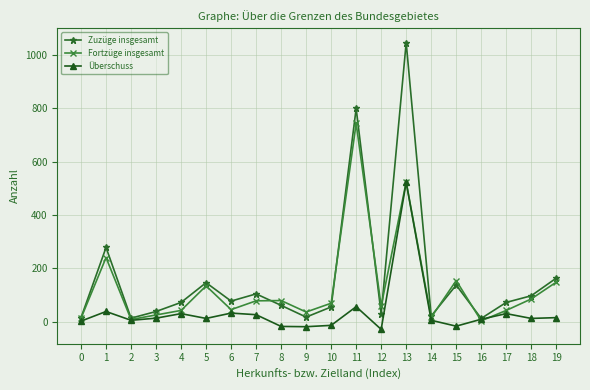

What is the difference between the maximum and minimum values in the Überschuss series?

551